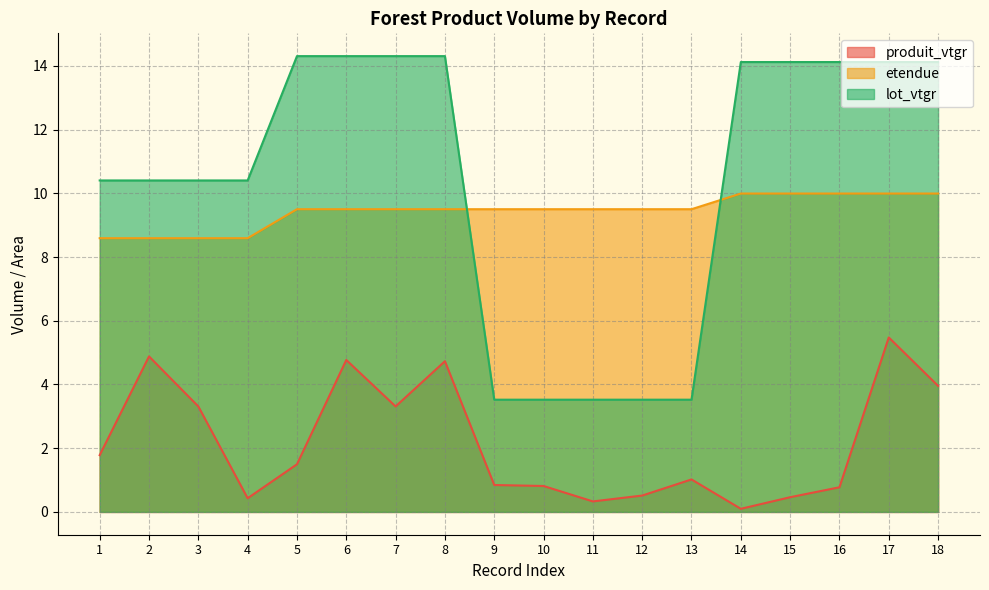

True or false: etendue and lot_vtgr cross at least once.

True